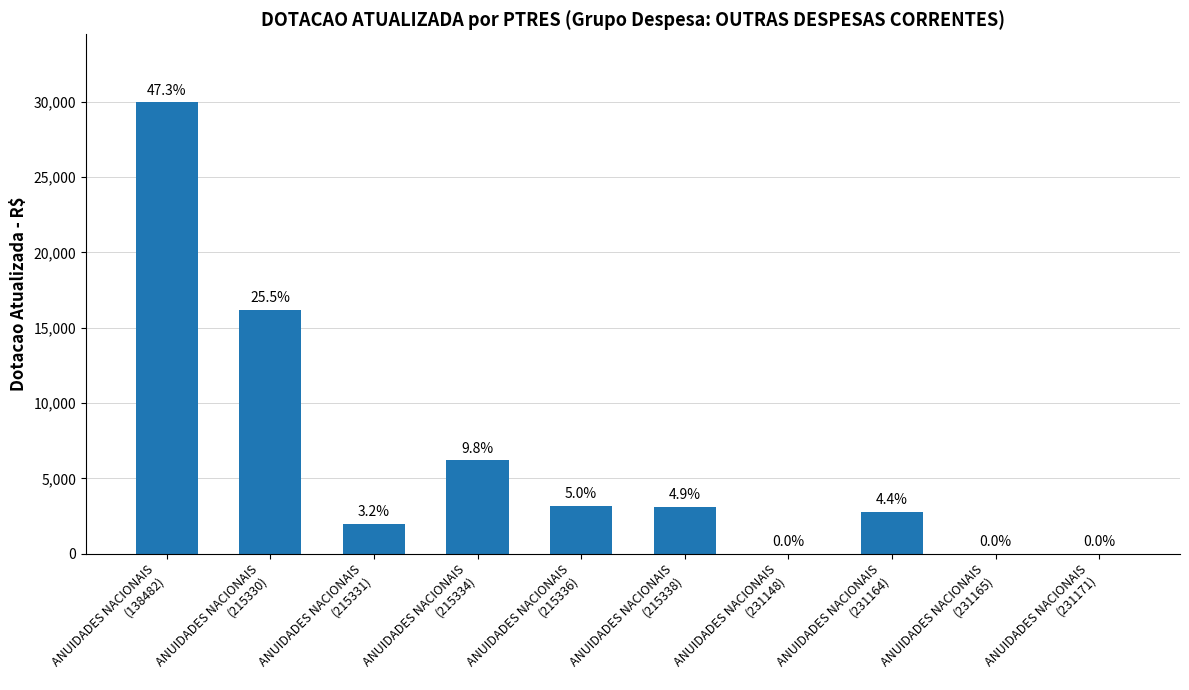

Is it true that the value at ANUIDADES NACIONAIS
(231165) is 0?

True